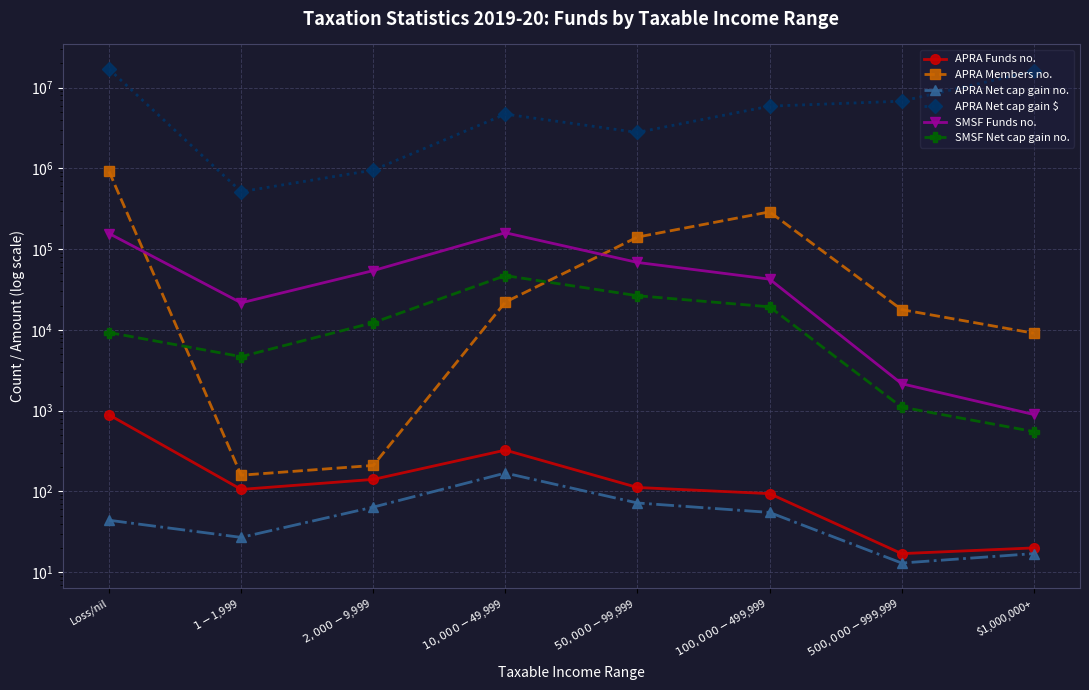

What is the approximate value of APRA Net cap gain $ at $50,000-$99,999?

2786063